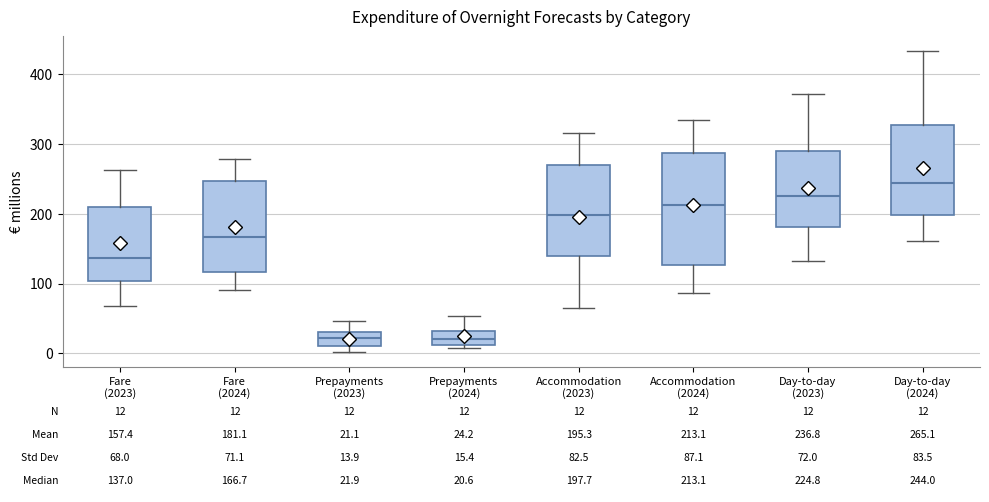

Comparing the boxes themselves (not the whiskers), which one is the tallest?

Accommodation (2024)